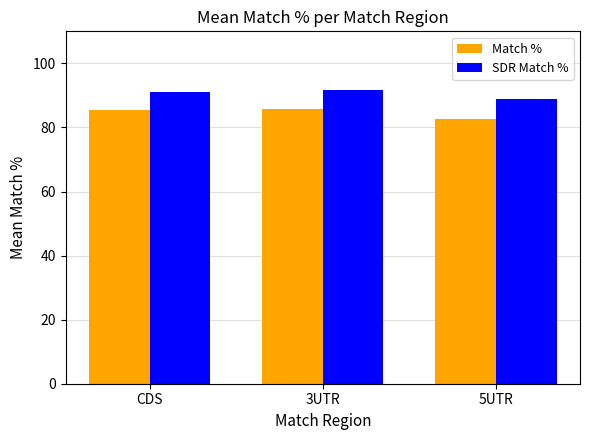

List the series in order of their peak value, lowest first.

Match %, SDR Match %